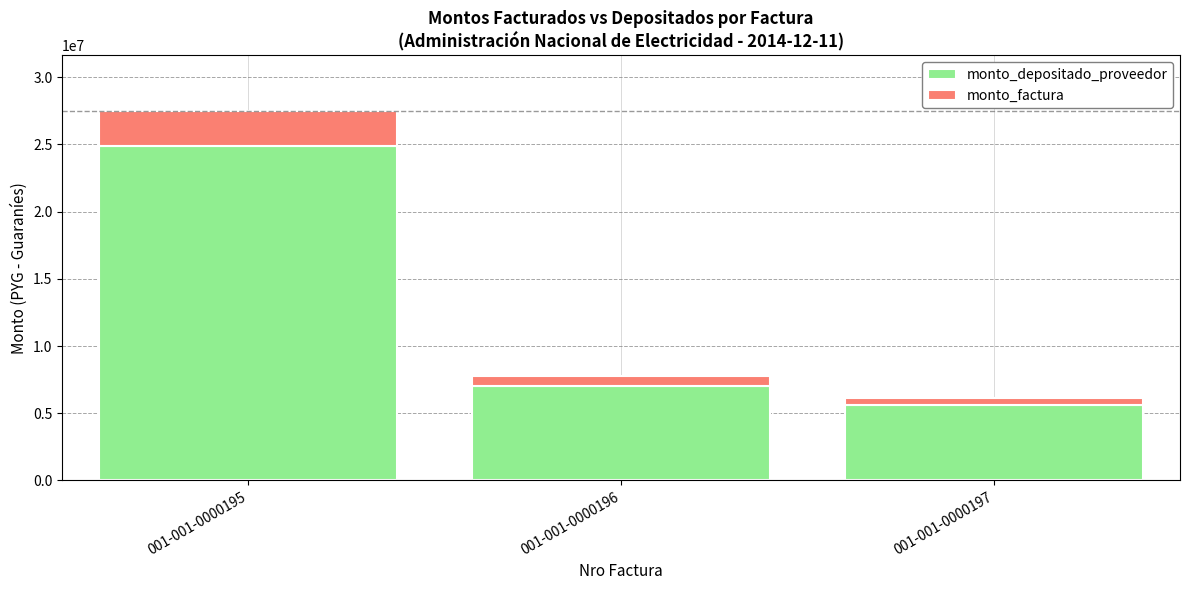

At which category is the sum across all series the highest?

001-001-0000195